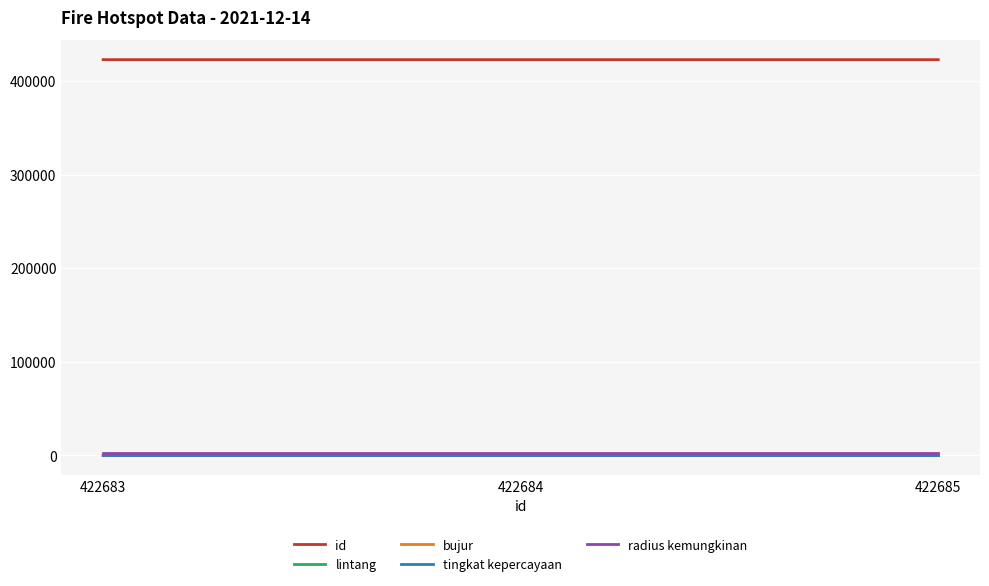

Does the chart have visible grid lines?

Yes